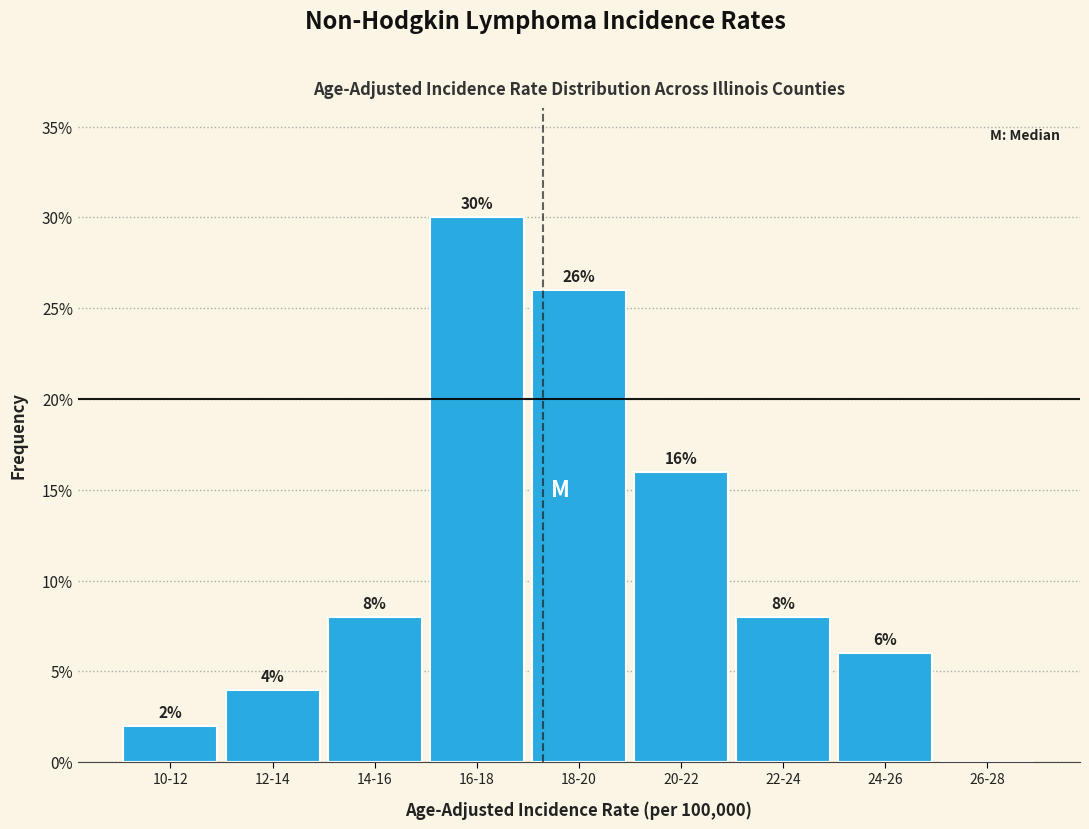

Reading left to right, transcribe all the data shown in this chart.

10-12=2	12-14=4	14-16=8	16-18=30	18-20=26	20-22=16	22-24=8	24-26=6	26-28=0